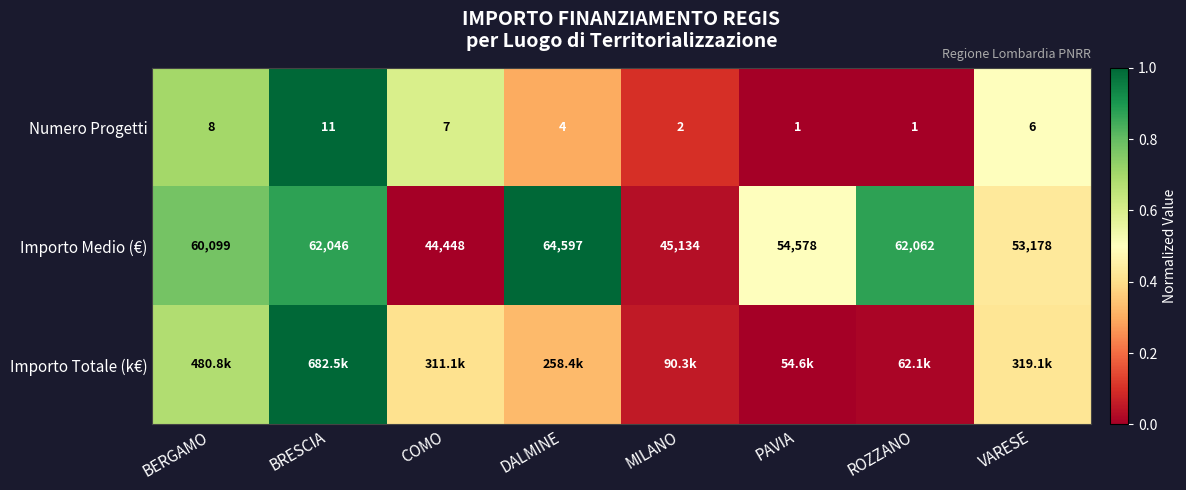

Where is Importo Medio (€) nearest to the value 54522?

PAVIA